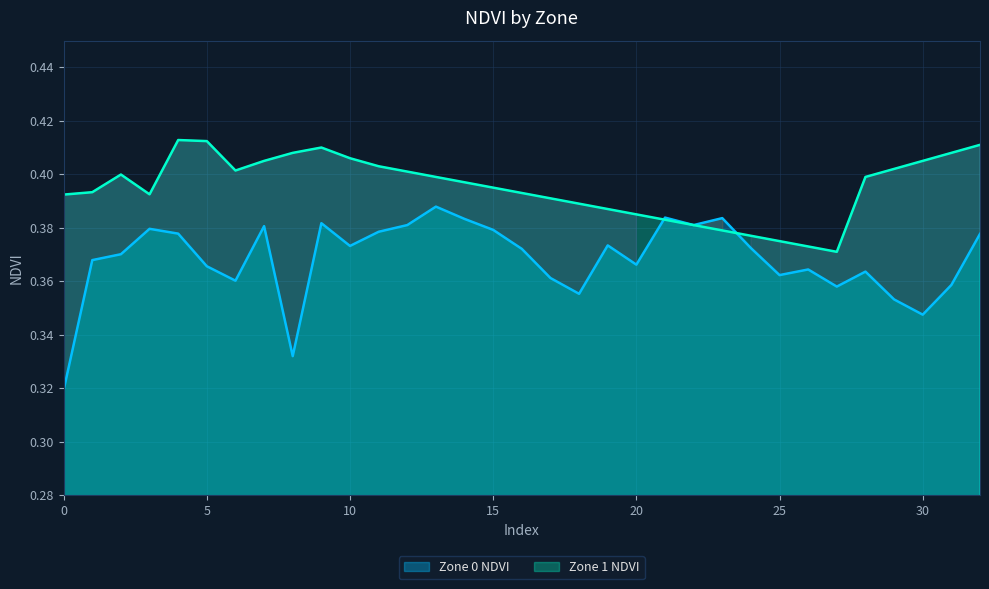

The value of Zone 1 NDVI at 21 is 0.4. True or false?

True